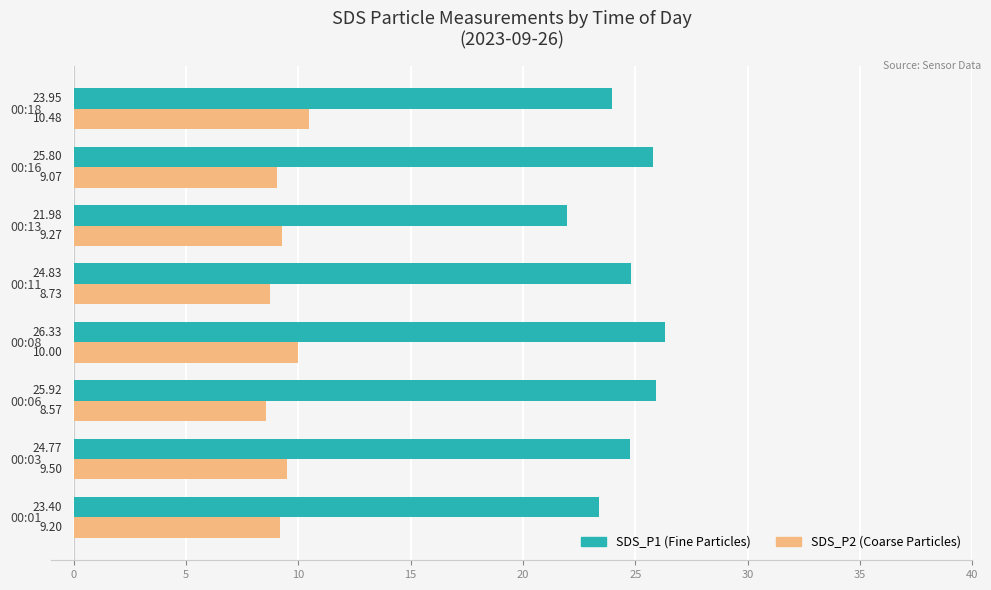

What is the spread (max minus min) of values at 00:18?

13.5